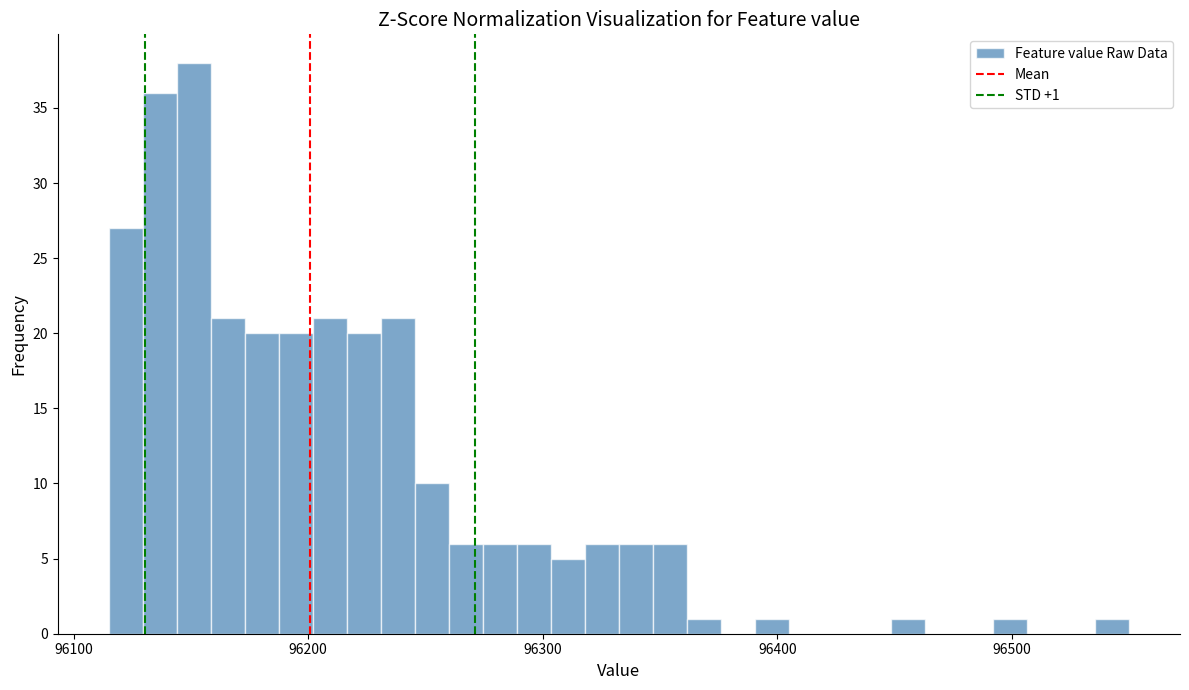

Read against the x-axis, roughly where is the centre of the tallest bar?

96150